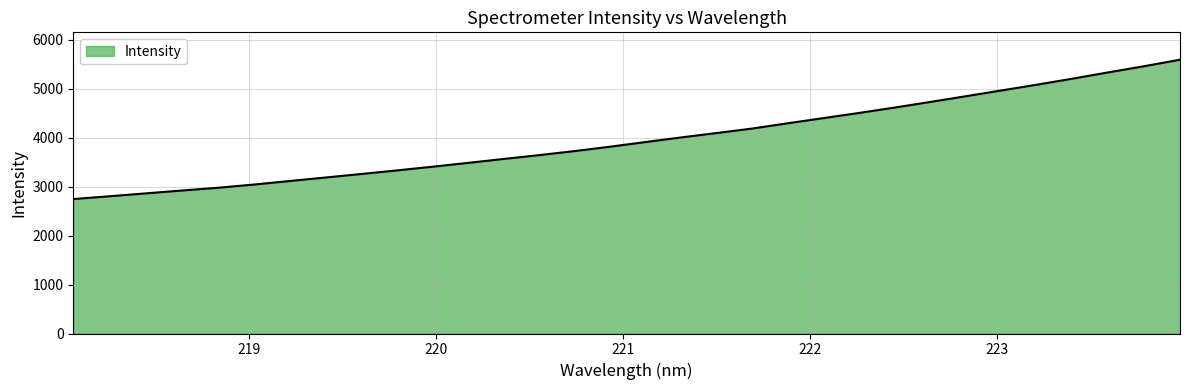

What is the greatest value displayed?

5590.3